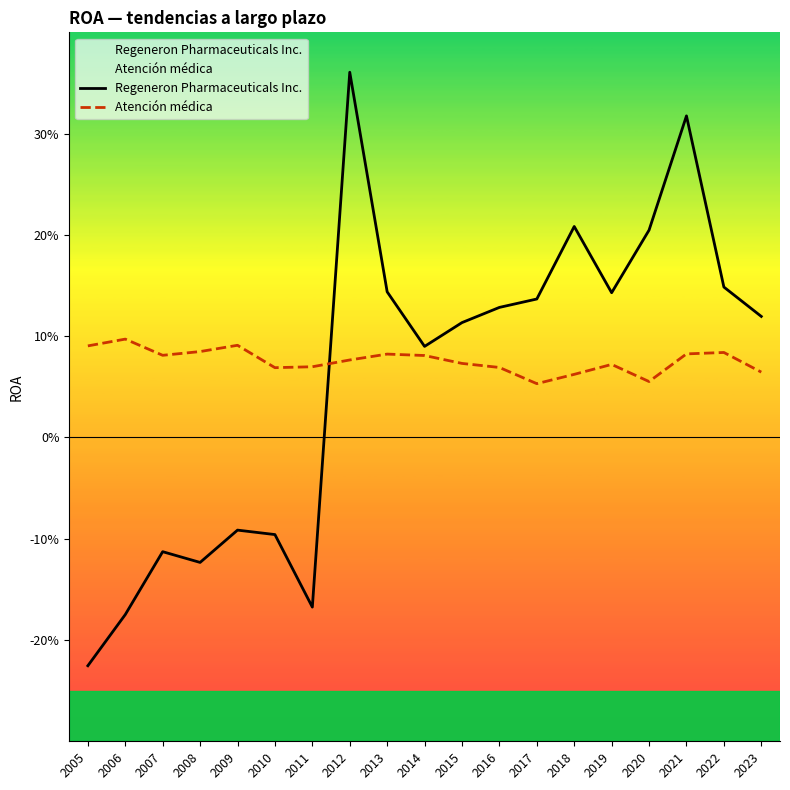

What are all the series names shown in the legend?

Regeneron Pharmaceuticals Inc., Atención médica